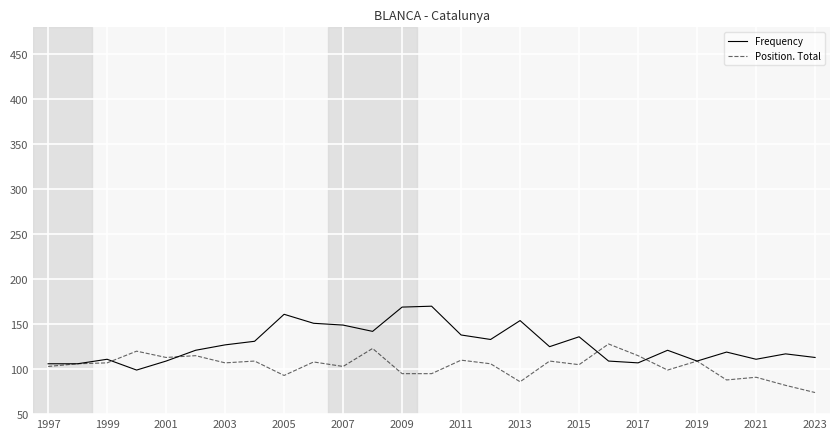

What is the difference between the maximum and minimum values in the Frequency series?

71